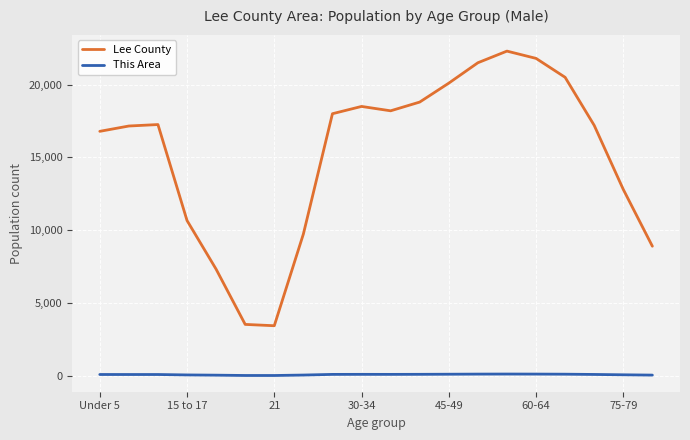

True or false: Lee County and This Area intersect in this chart.

False